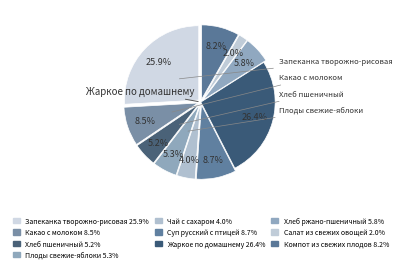

How many segments does this pie chart have?

10